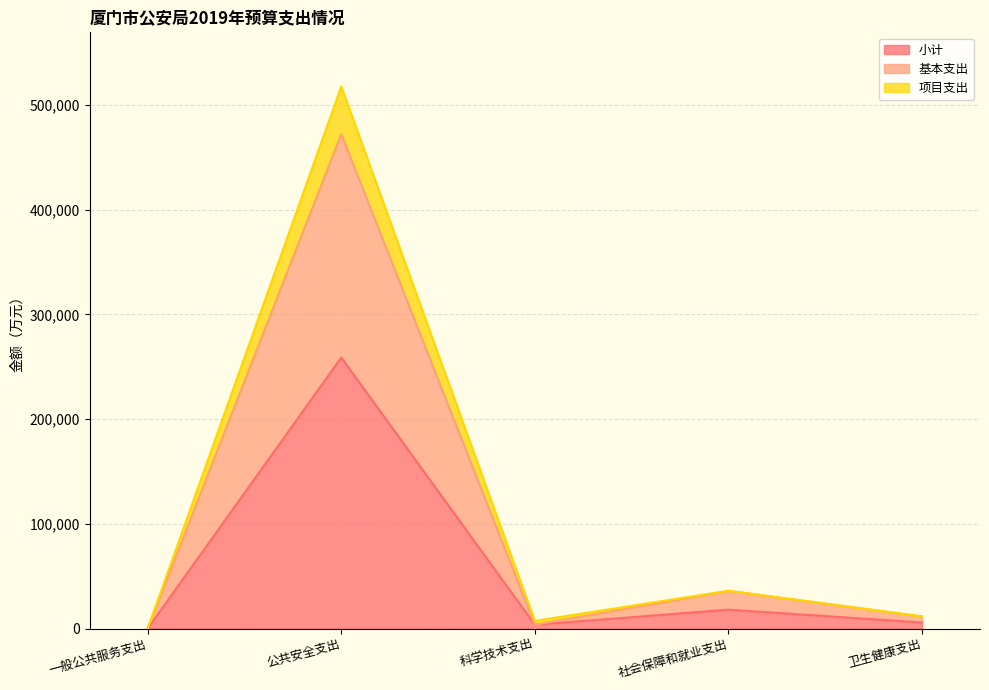

At which category does 小计 reach its first local valley?

科学技术支出